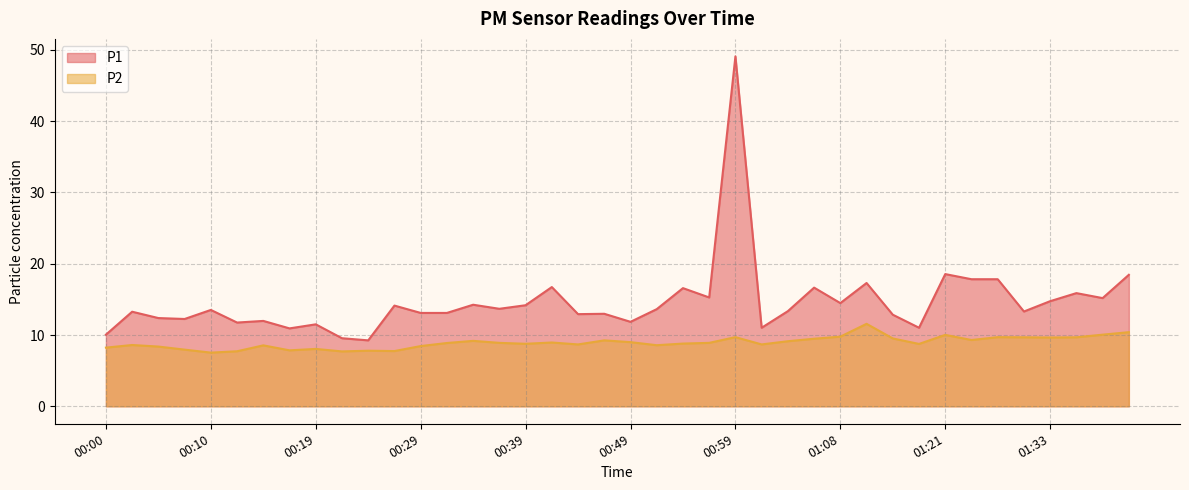

What is the smallest value displayed?

7.5